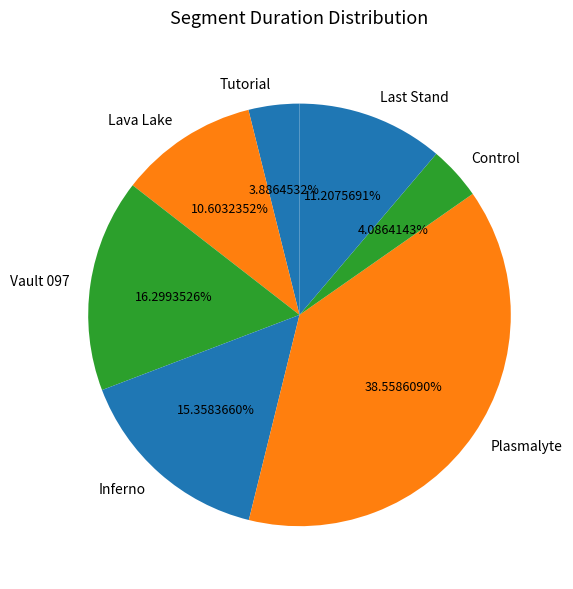

Count the number of slices in the pie.

7